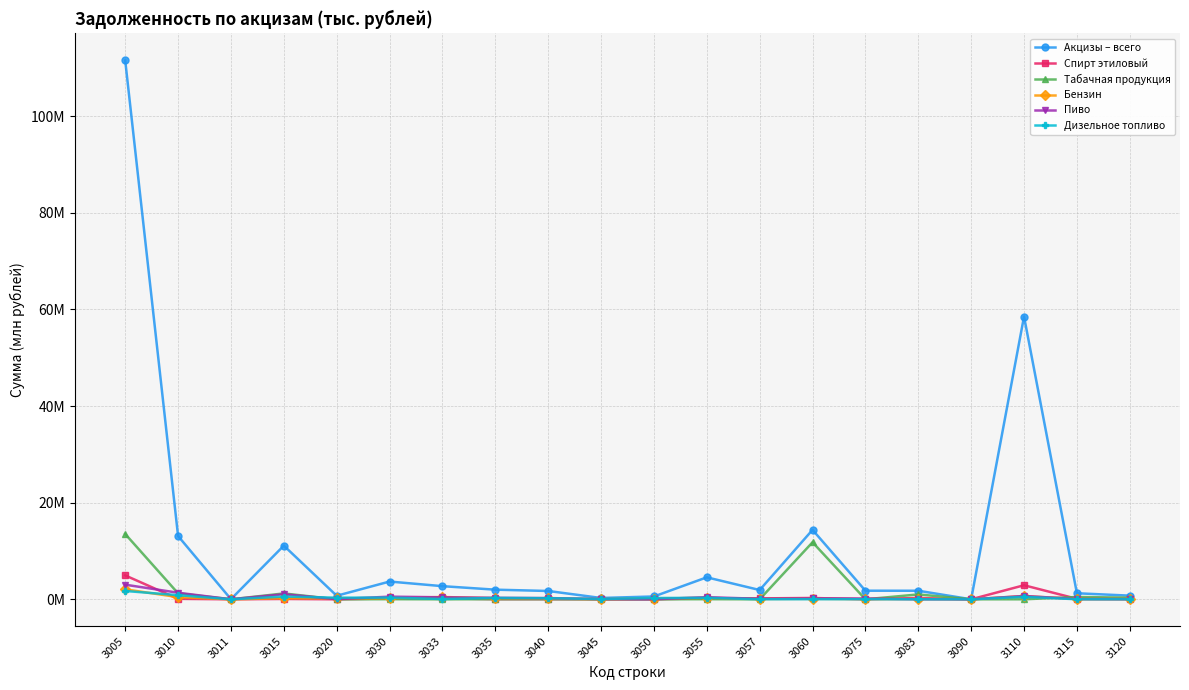

Rank the categories by Табачная продукция value from lowest to highest.

3011, 3020, 3033, 3057, 3090, 3110, 3050, 3075, 3045, 3040, 3035, 3030, 3055, 3120, 3115, 3083, 3015, 3010, 3060, 3005